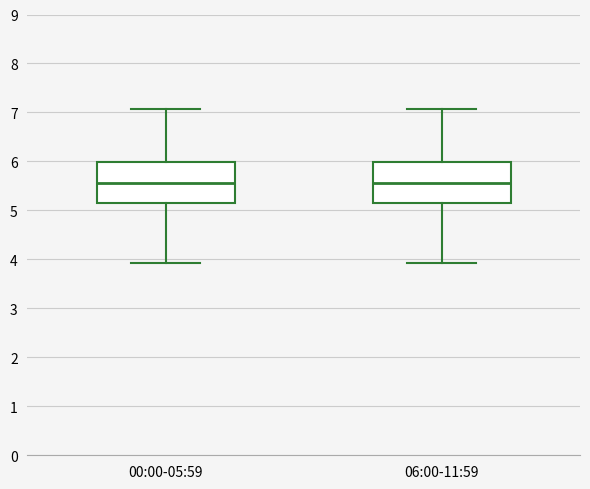

Reading left to right, transcribe this box plot: for each box, give where its median line is, the range the box spans, and where its two whiskers end, as read against the y-axis. The values are not printed on the chart, so give them approximately, as read against the axis.

00:00-05:59: median 5.6, box 5.2 to 6.0, whiskers 3.9 to 7.1
06:00-11:59: median 5.6, box 5.2 to 6.0, whiskers 3.9 to 7.1